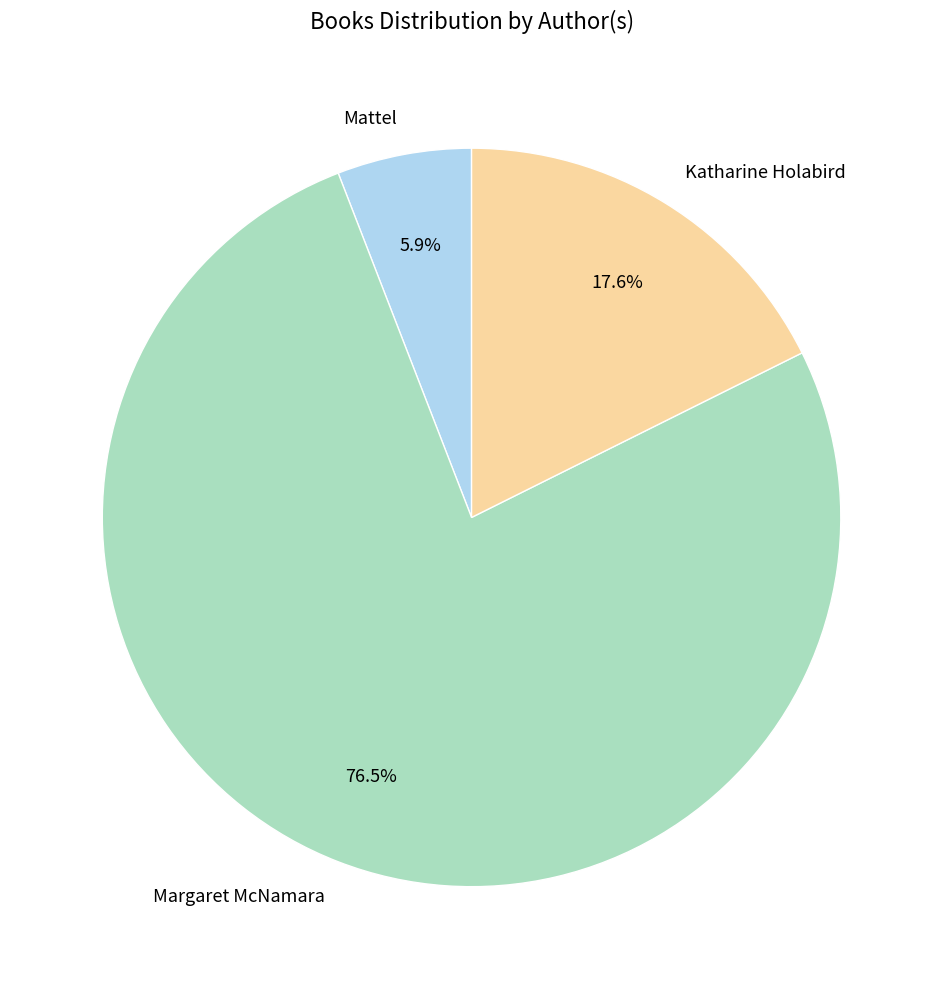

What is the largest slice in the pie chart?

Margaret McNamara